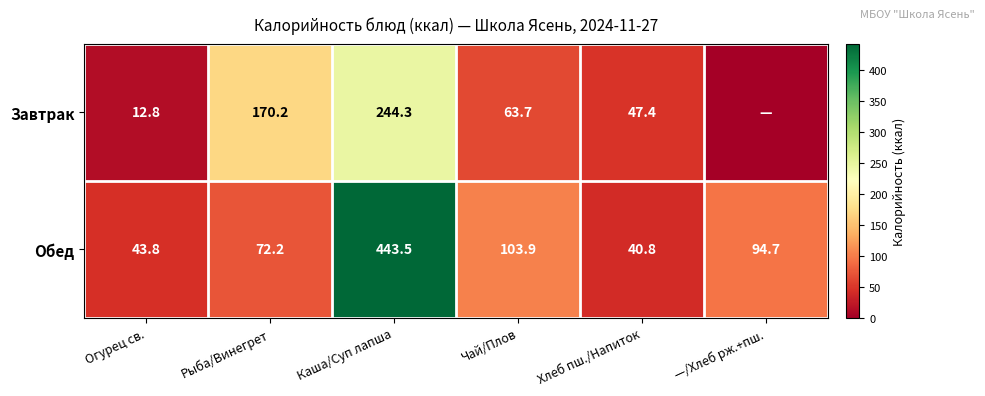

Which has a higher value, Рыба/Винегрет or Огурец св.?

Рыба/Винегрет